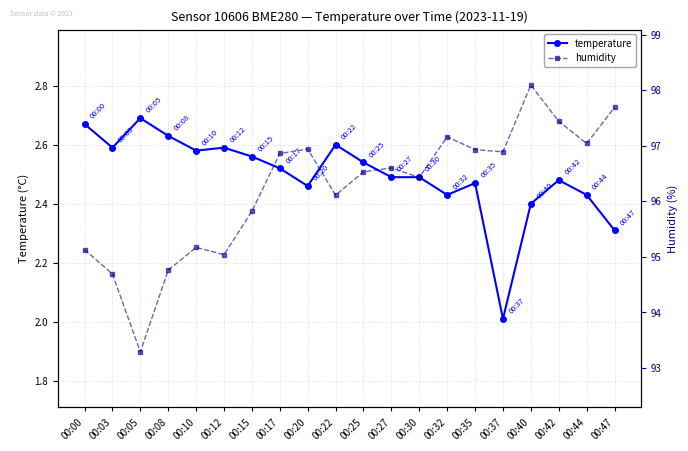

Which has a higher value, 00:20 or 00:08?

00:08